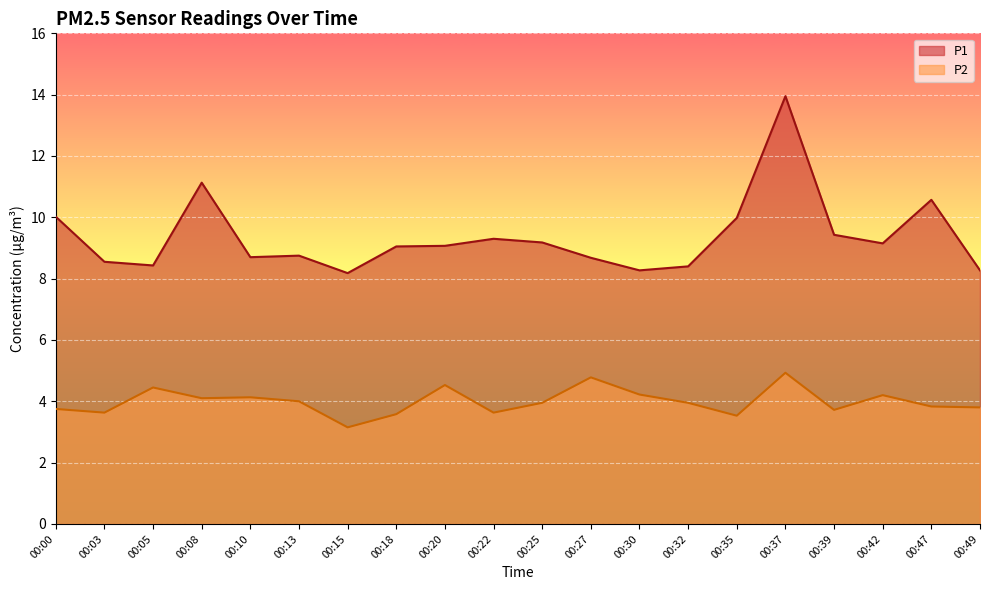

What are all the series names shown in the legend?

P1, P2